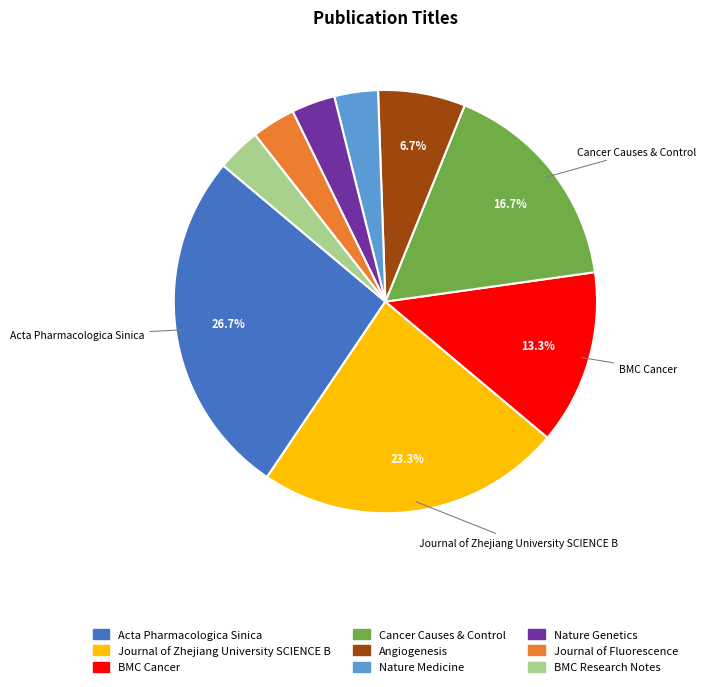

To the nearest percent, what is the average slice percentage?

11%